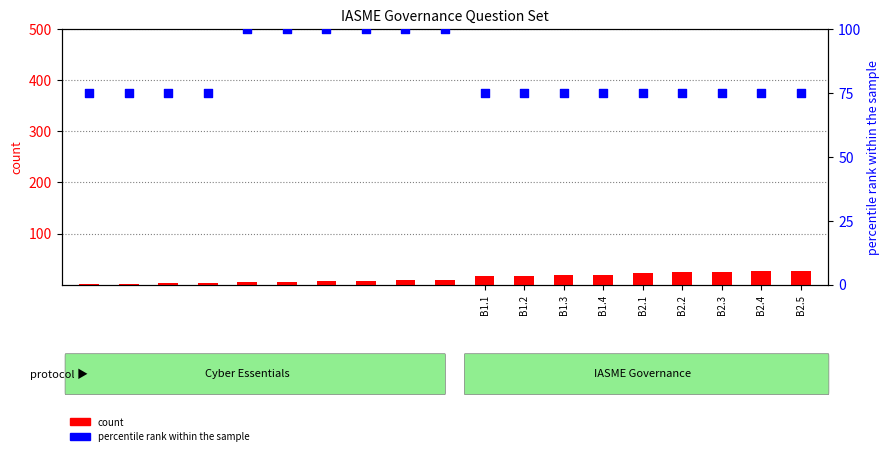

At how many categories does at least one series exceed 62?

19